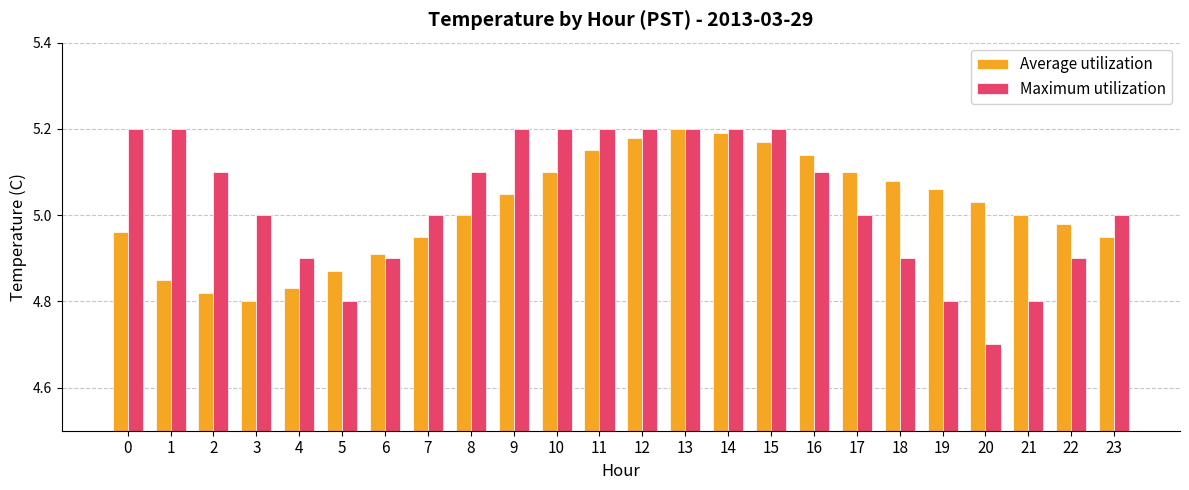

What is the difference between the maximum and minimum values in the Maximum utilization series?

0.5